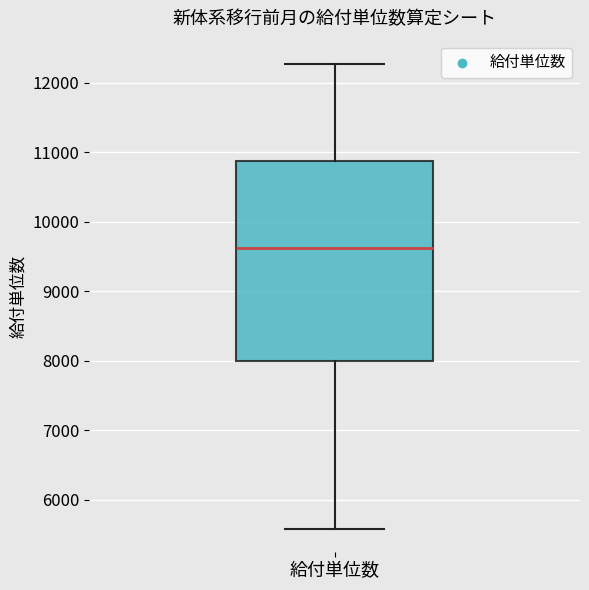

Where does the upper whisker of the box for 給付単位数 end on the y-axis? The values are not printed on the chart, so give them approximately, as read against the axis.

12300